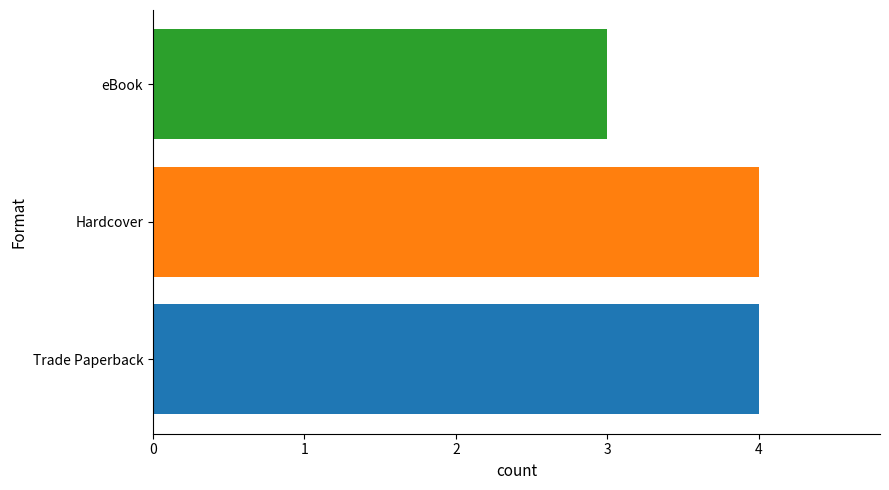

What is the average value?

4